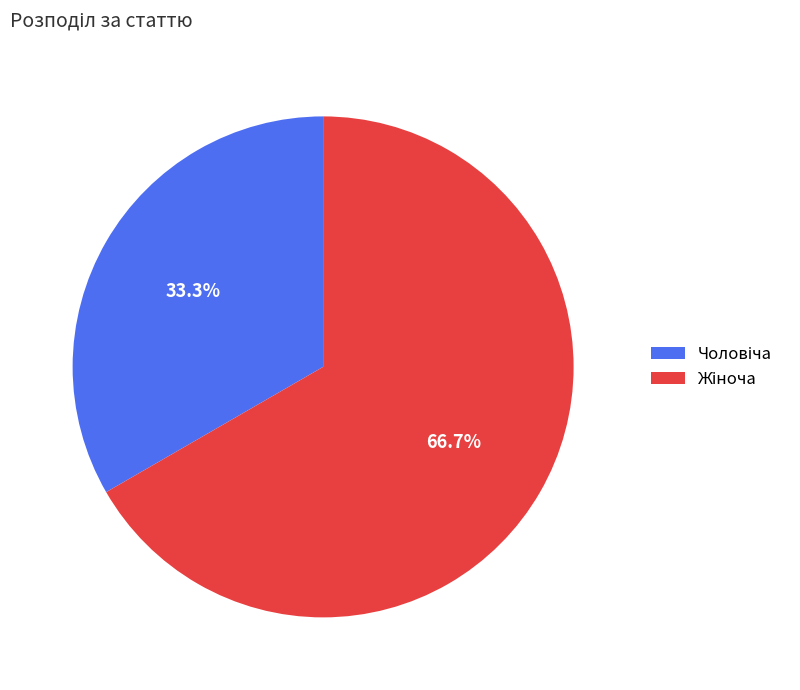

Is there a majority slice in this chart?

Yes